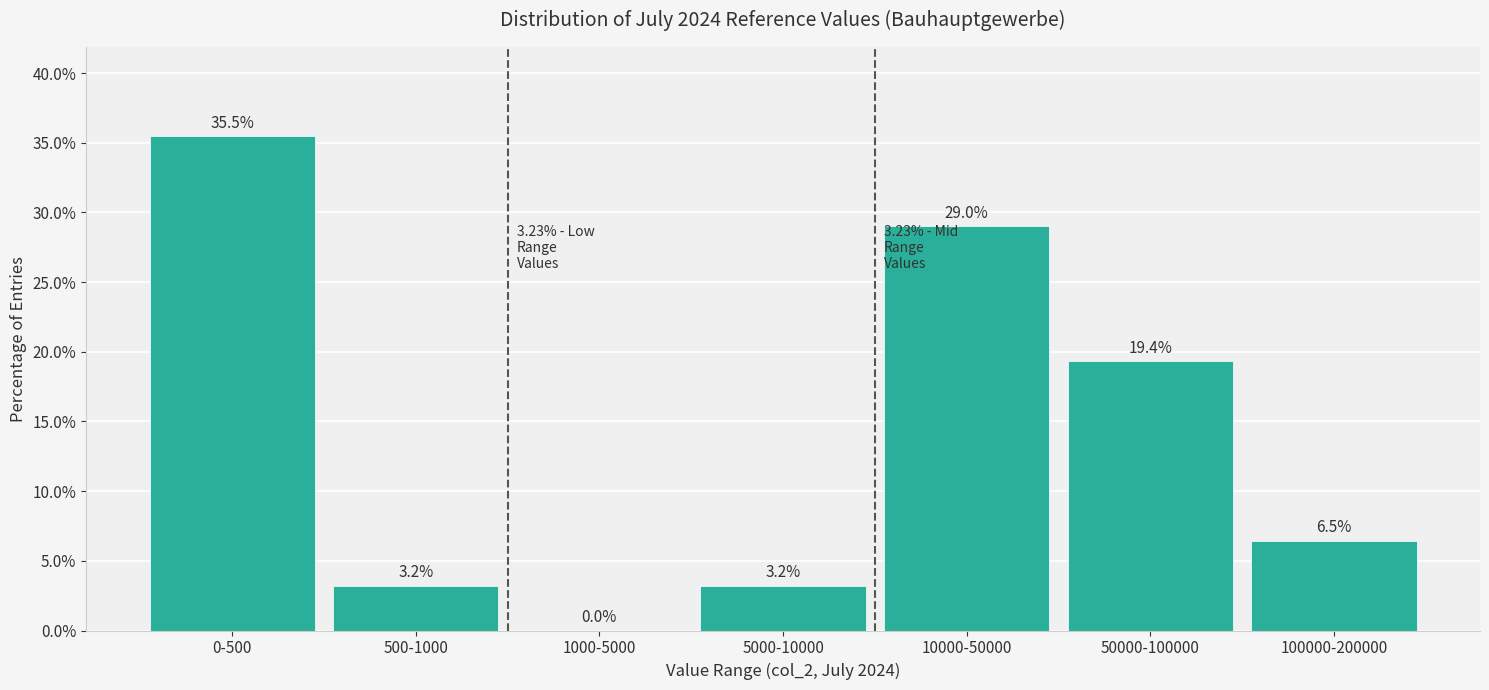

Reading left to right, transcribe all the data shown in this chart.

0-500=35.5	500-1000=3.2	1000-5000=0.0	5000-10000=3.2	10000-50000=29.0	50000-100000=19.4	100000-200000=6.5